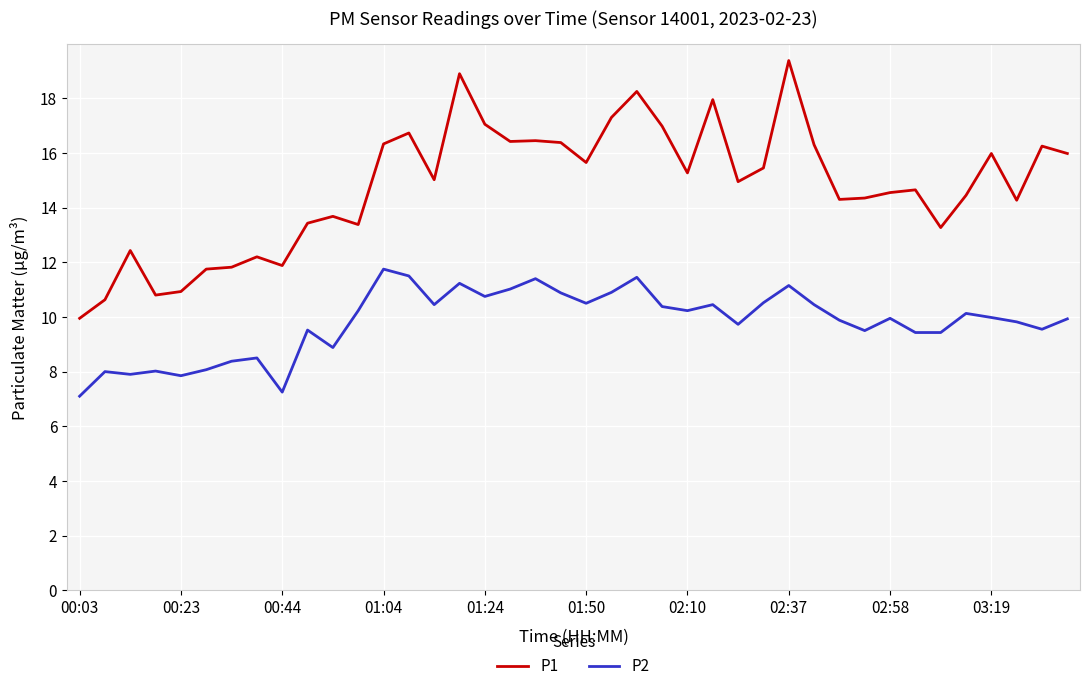

Rank the series by their average value, from highest to lowest.

P1, P2